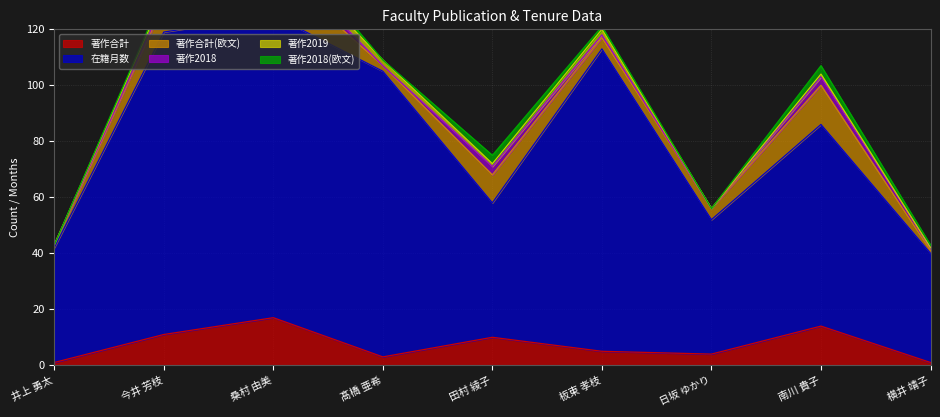

How many lines are shown in the chart?

6